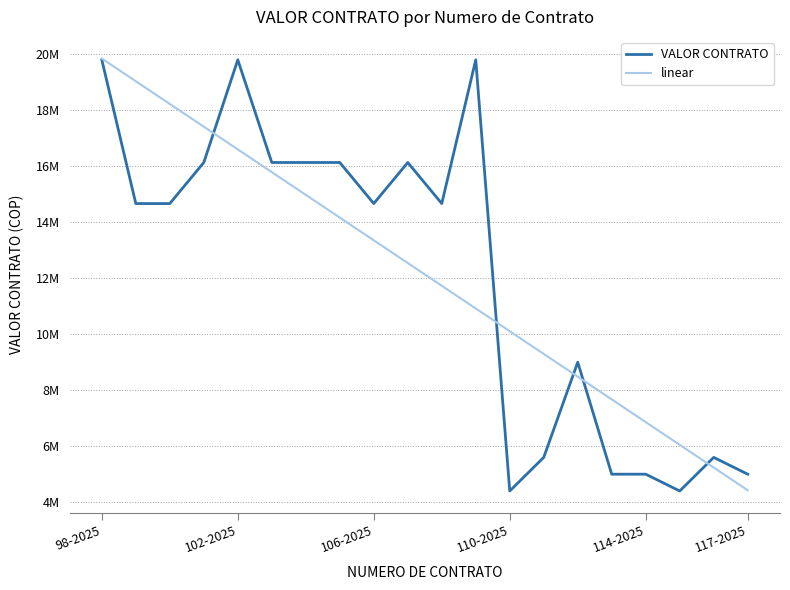

True or false: linear and VALOR CONTRATO intersect in this chart.

True